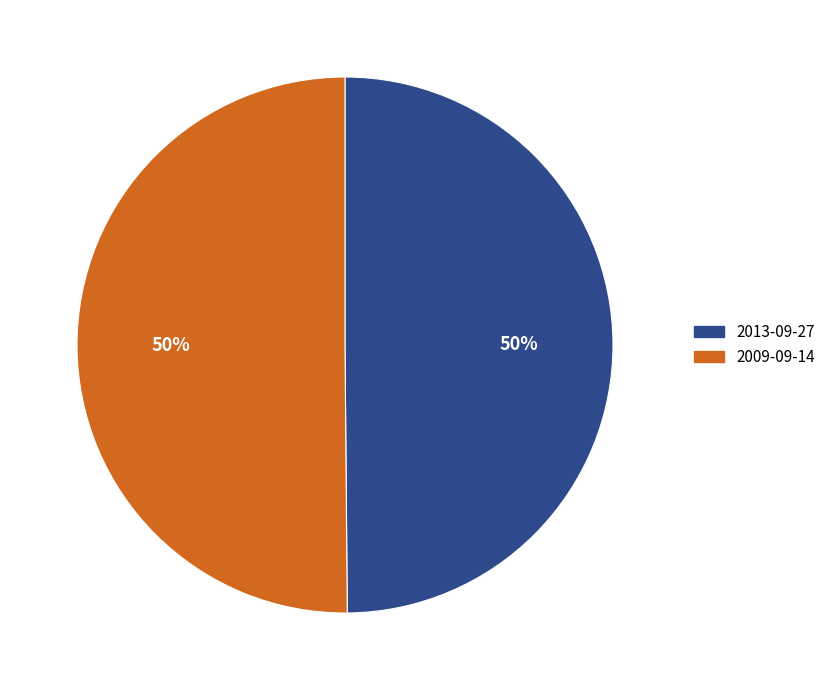

How many slices are in this pie chart?

2